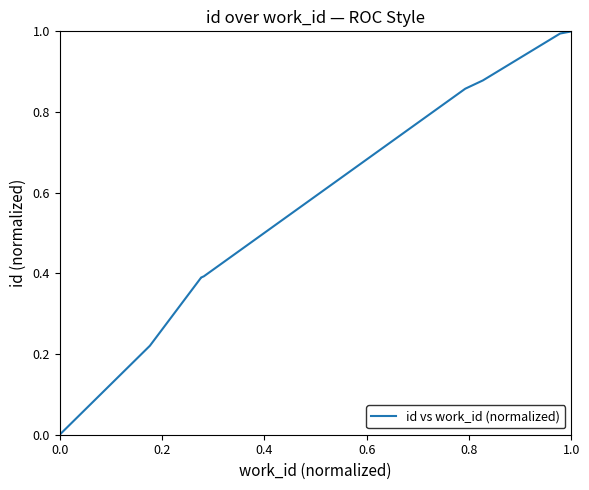

Which has a higher value, 0.4 or 9?

9